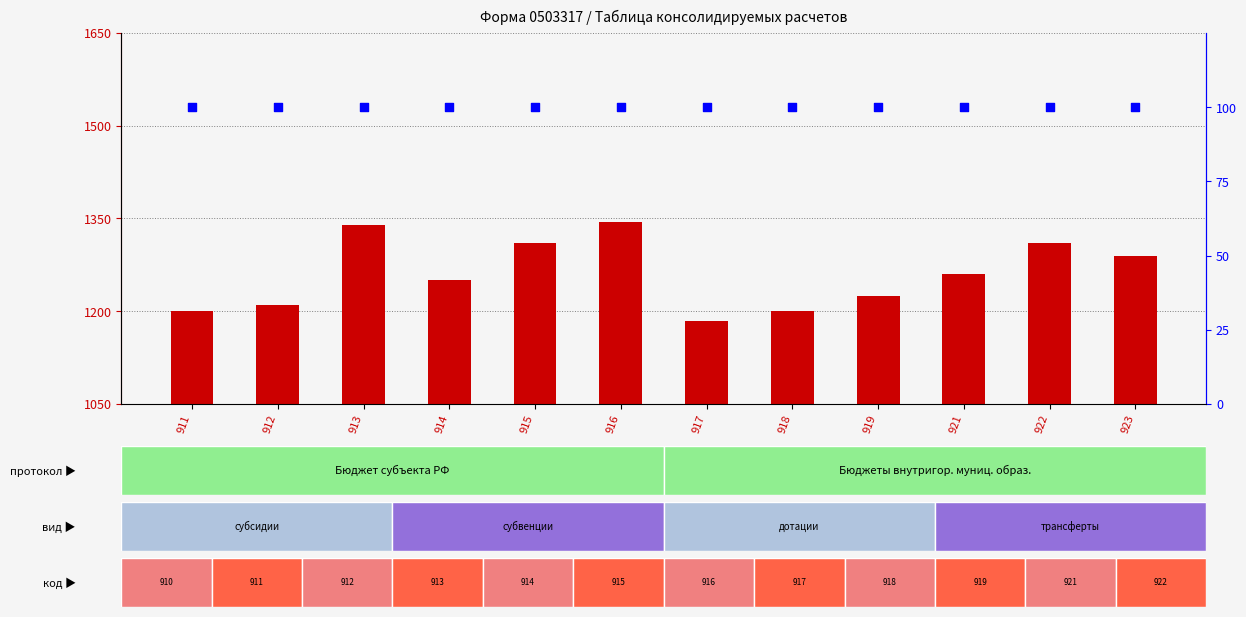

Is the value of count at 919 greater than the value of percentile rank within the sample at 921?

Yes